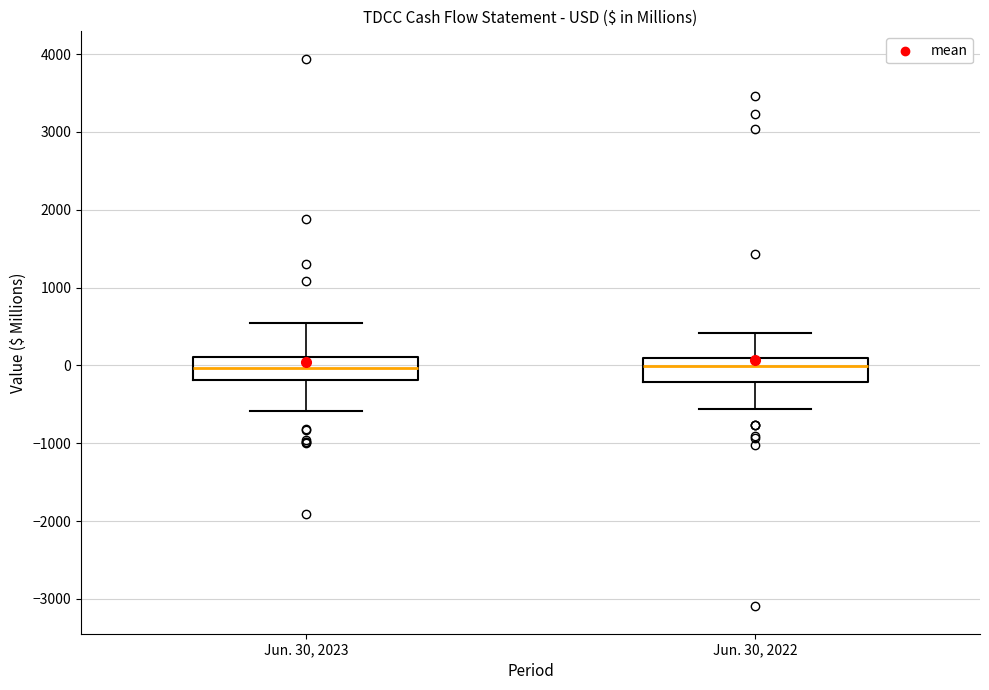

Reading left to right, transcribe this box plot: for each box, give where its median line is, the range the box spans, and where its two whiskers end, as read against the y-axis. The values are not printed on the chart, so give them approximately, as read against the axis.

Jun. 30, 2023: median 0, box -200 to 100, whiskers -600 to 500
Jun. 30, 2022: median 0, box -200 to 100, whiskers -600 to 400